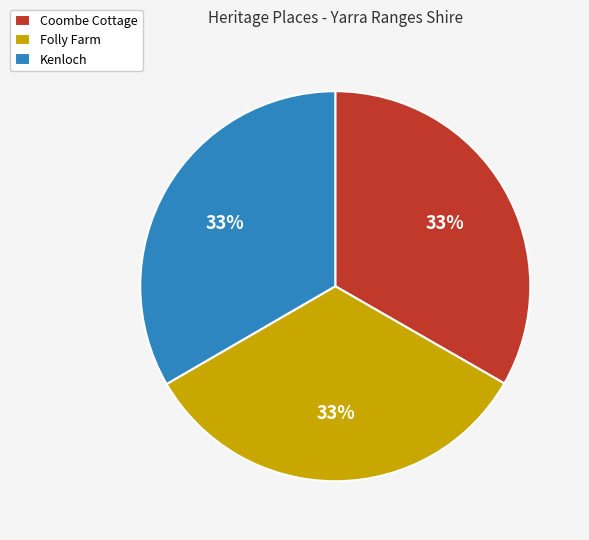

Do Kenloch and Coombe Cottage together represent more than half of the pie?

Yes